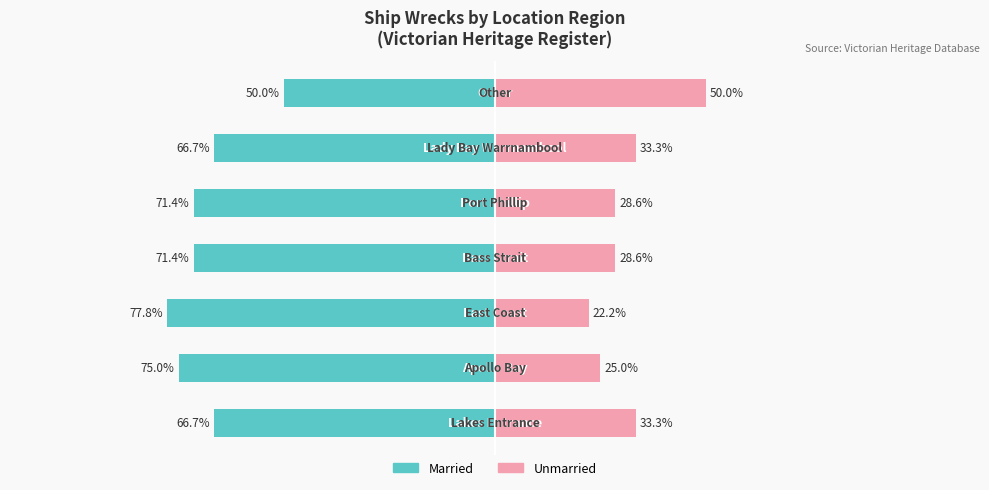

How many bars are there in each group?

2